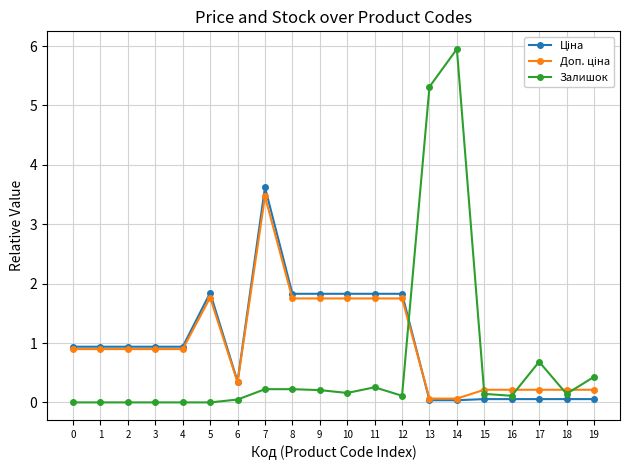

Which series has the widest spread of values?

Залишок